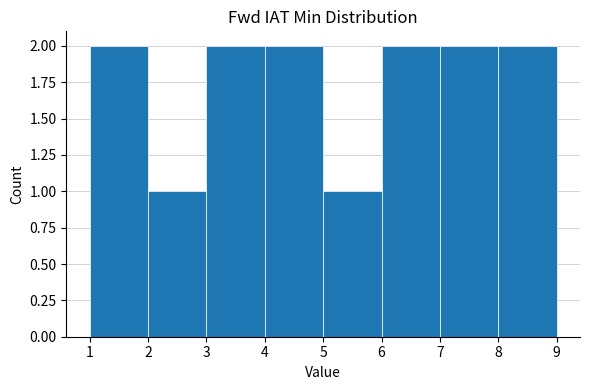

How tall is the bar that spans 2 to 3 on the x-axis? The values are not printed on the chart, so give them approximately, as read against the axis.

1